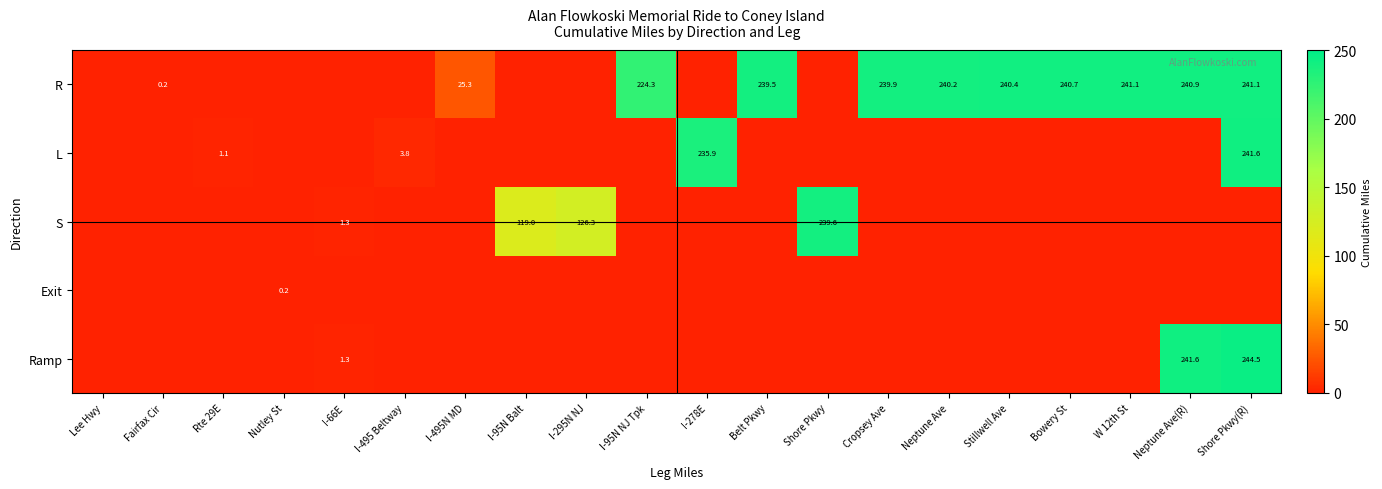

At which category does the chart reach its peak across all series?

Shore Pkwy(R)